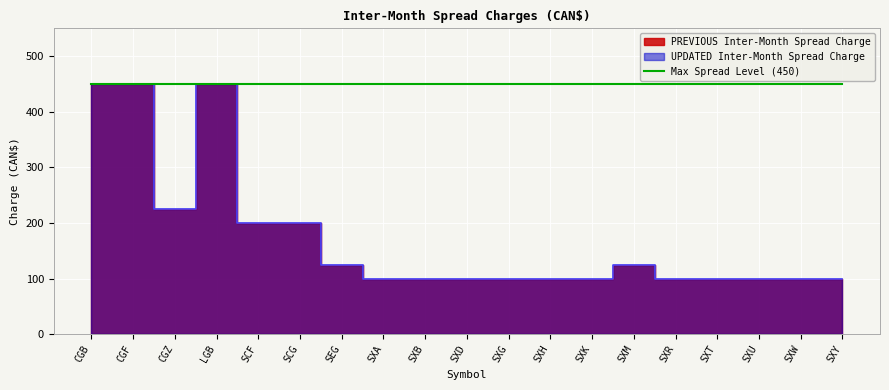

Is it true that PREVIOUS Inter-Month Spread Charge equals 177 at SXD?

False